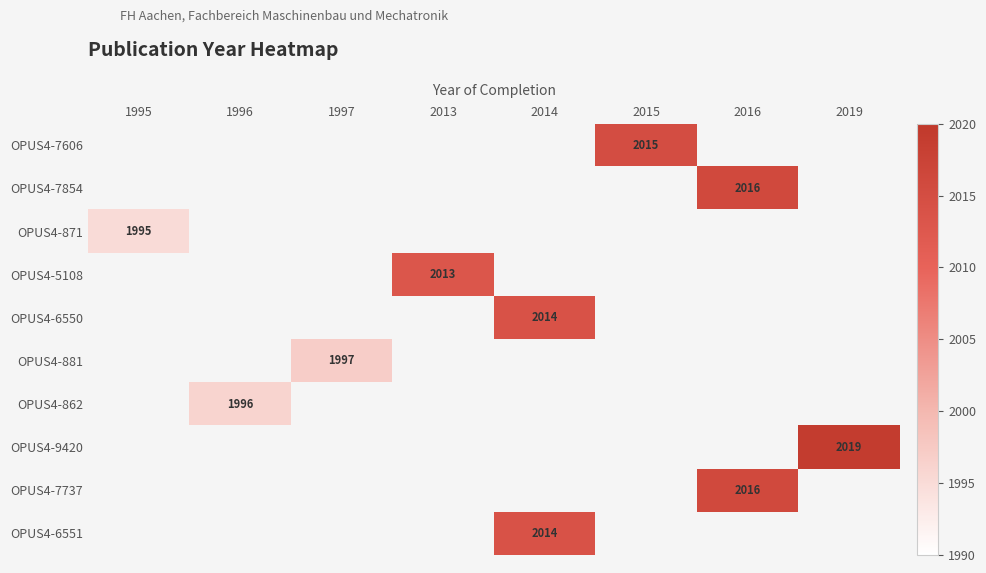

True or false: OPUS4-5108 has a value of 2880 at 2013.

False